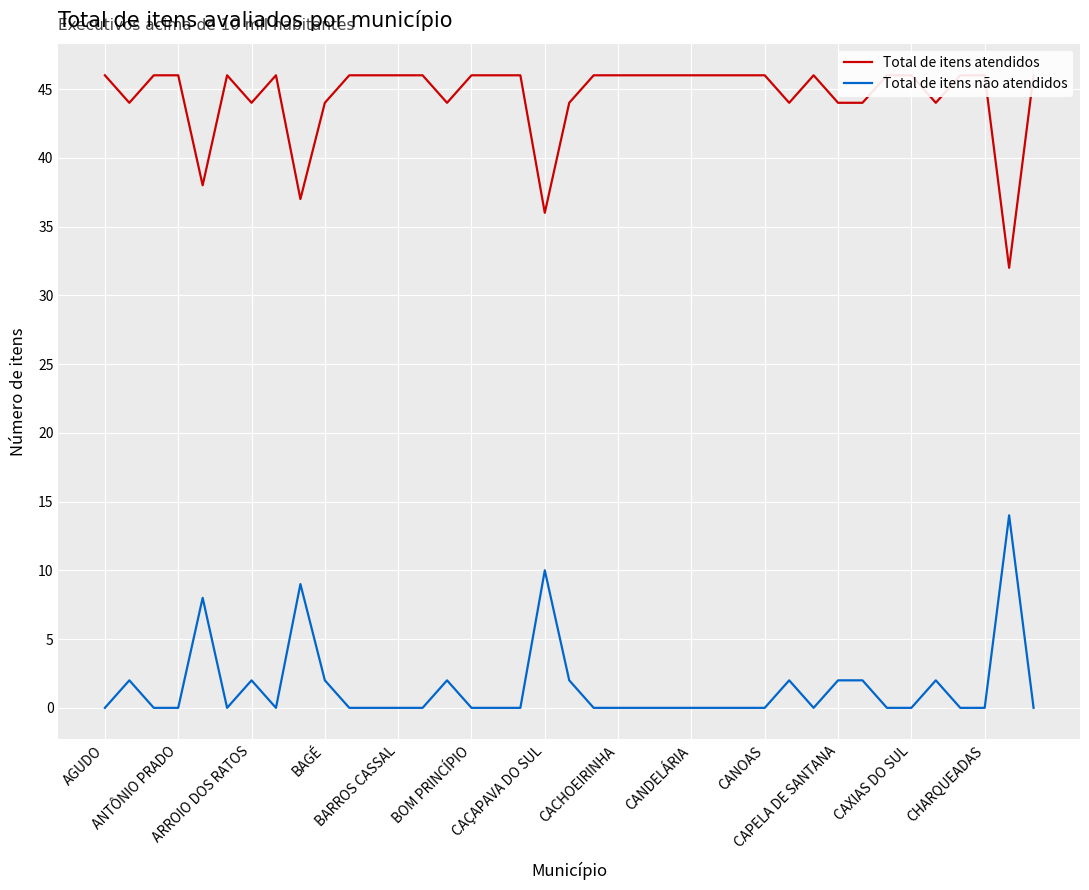

What is the maximum value for Total de itens não atendidos?

14